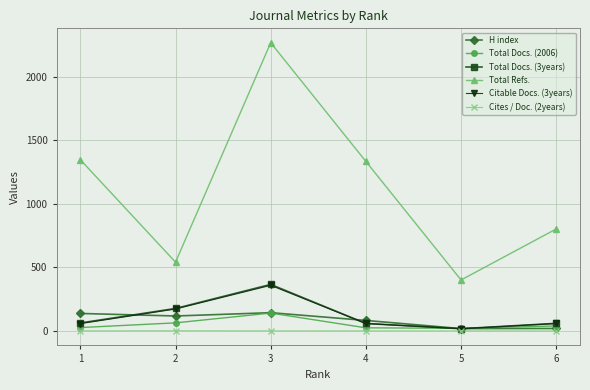

True or false: Total Docs. (3years) has more than 0 interior local peaks.

True